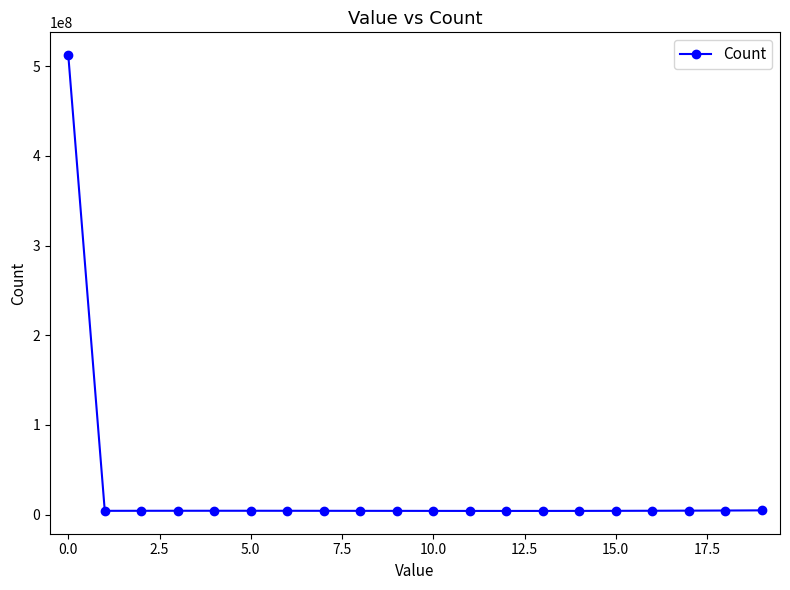

What is the greatest value displayed?

512169578